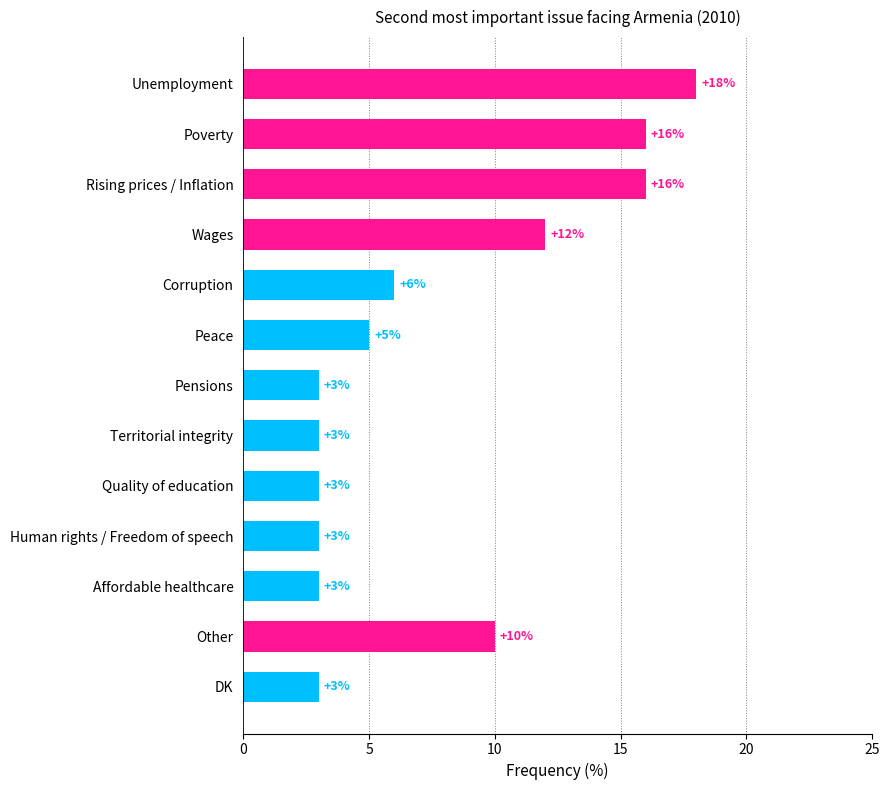

Where is the data nearest to the value 10?

Other